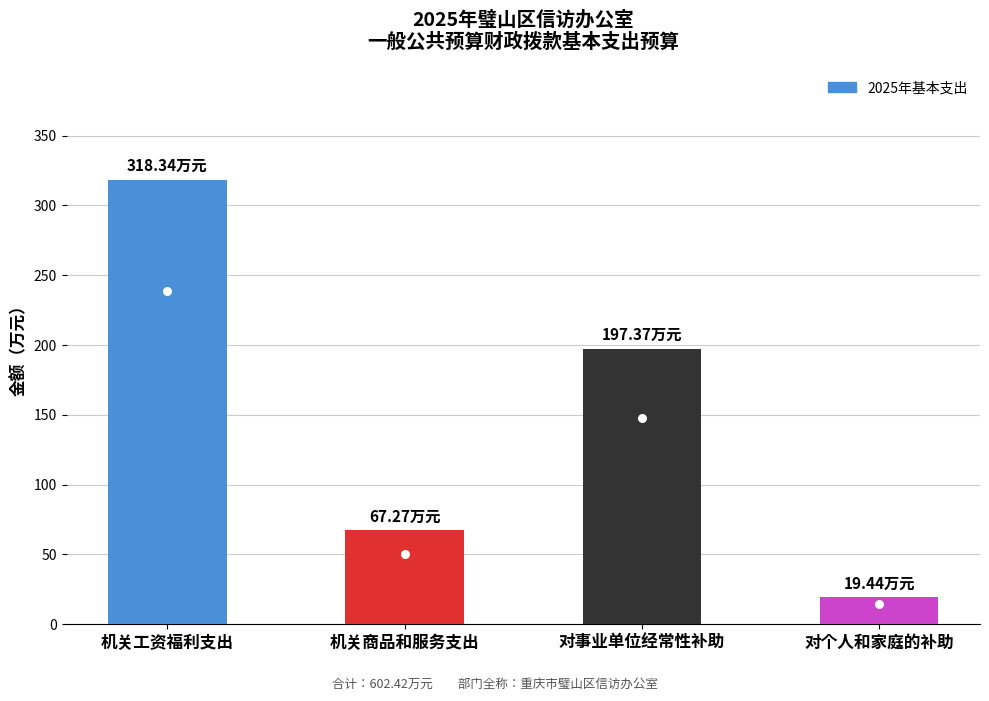

Reading left to right, list all the values displayed in this chart.

机关工资福利支出=318.3	机关商品和服务支出=67.3	对事业单位经常性补助=197.4	对个人和家庭的补助=19.4